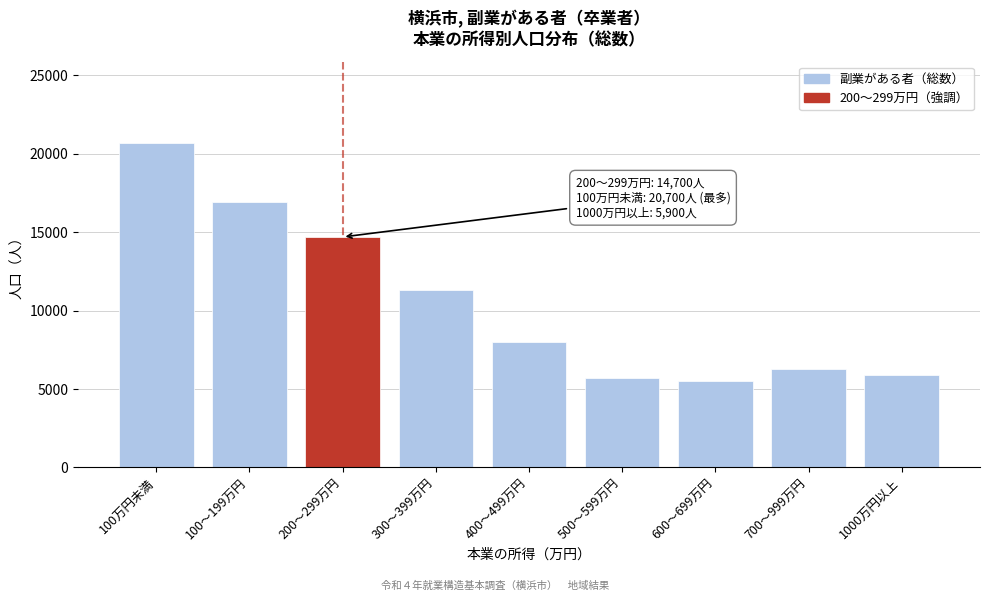

Reading right to left, what are all the values shown in this chart?

5900	6300	5500	5700	8000	11300	14700	16900	20700